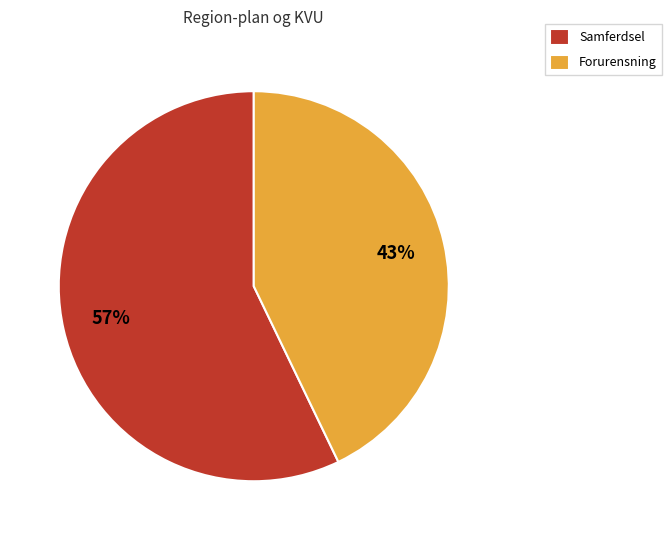

Which category has the smallest portion of the pie?

Forurensning